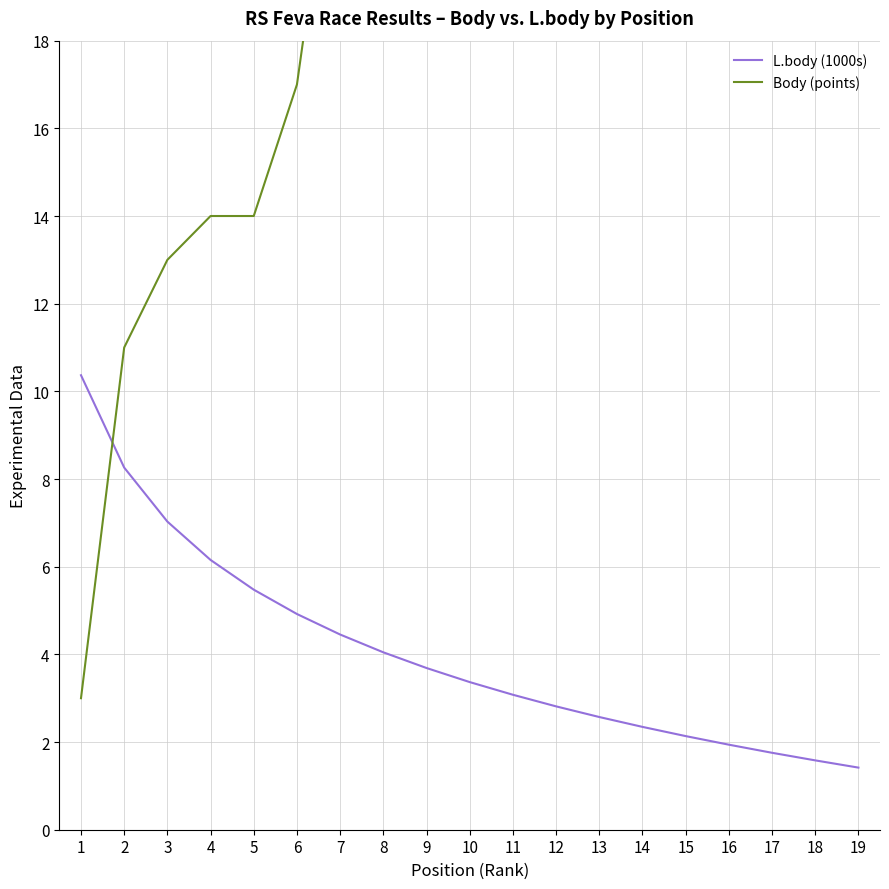

Between 5 and 7, which series saw the biggest shift?

Body (points)